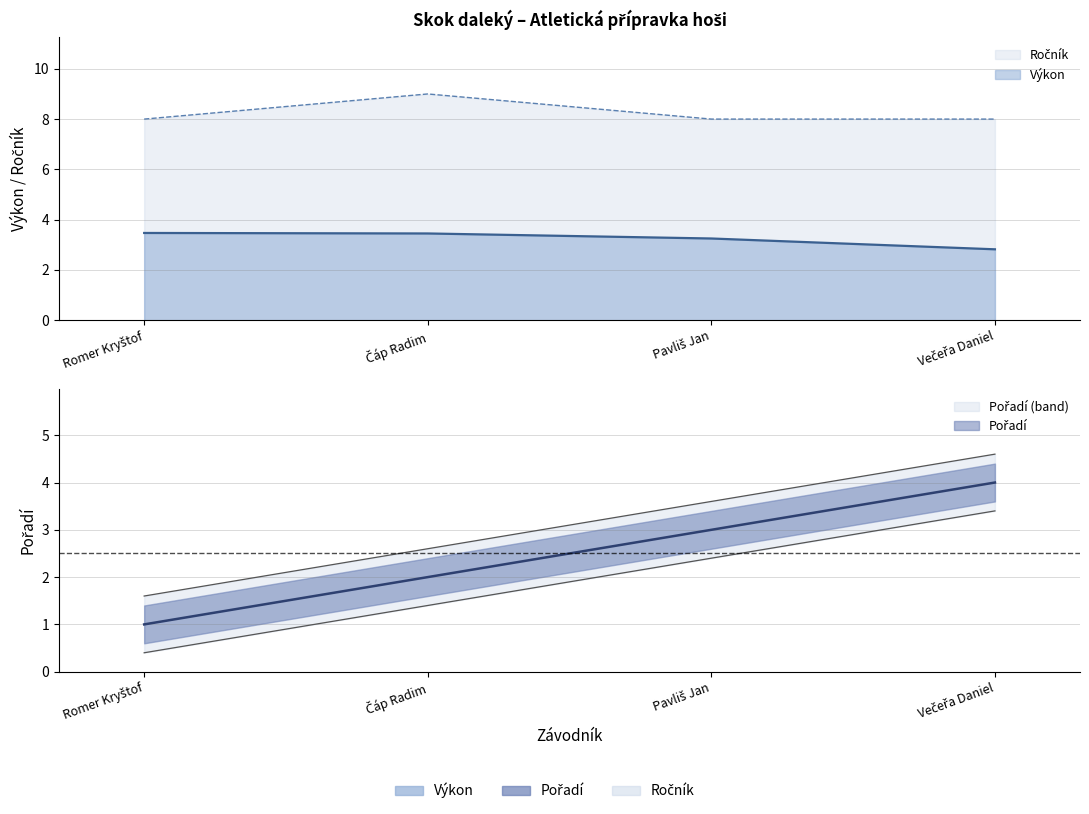

Reading right to left, transcribe all the data shown in this chart.

Pořadí: 4.0	3.0	2.0	1.0
Výkon: 2.8	3.2	3.5	3.5
Ročník: 8.0	8.0	9.0	8.0